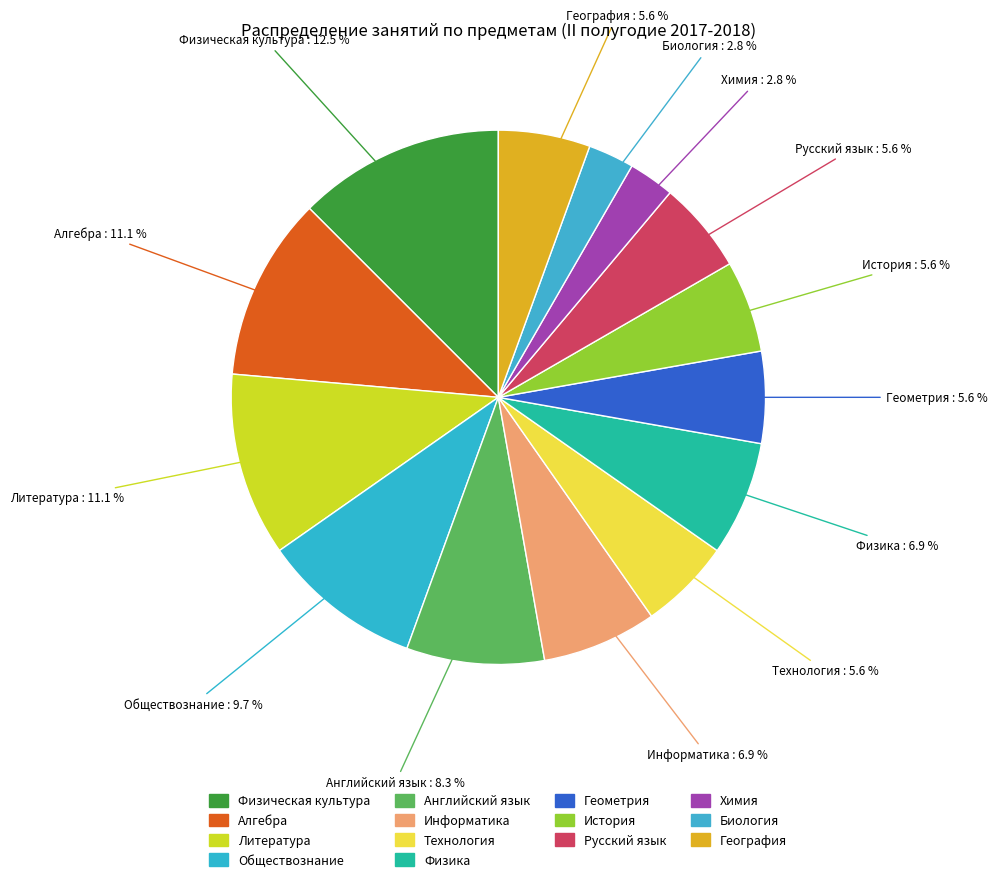

Is there a majority slice in this chart?

No